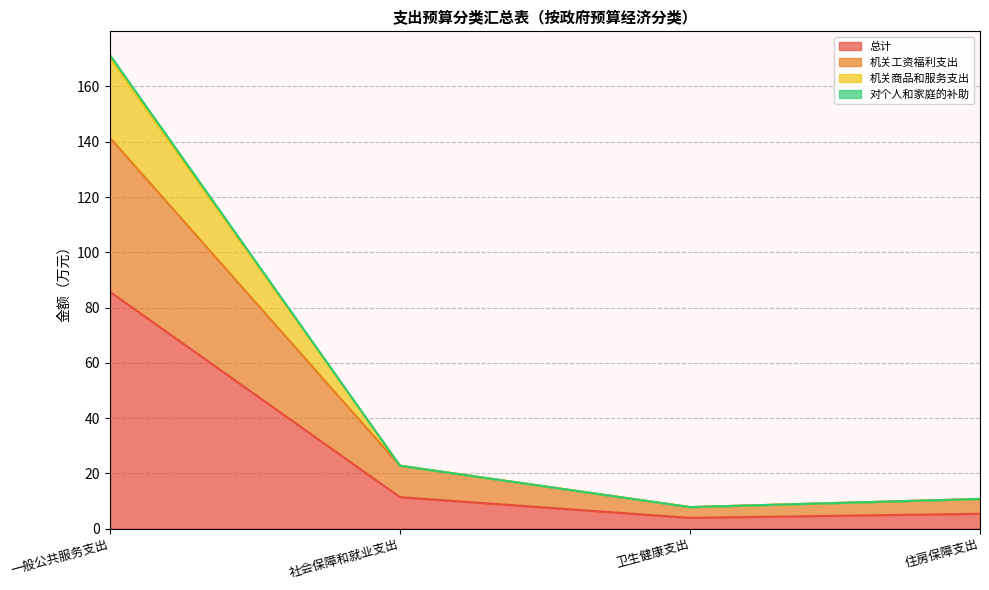

What is the approximate value of 总计 at 卫生健康支出?

3.9